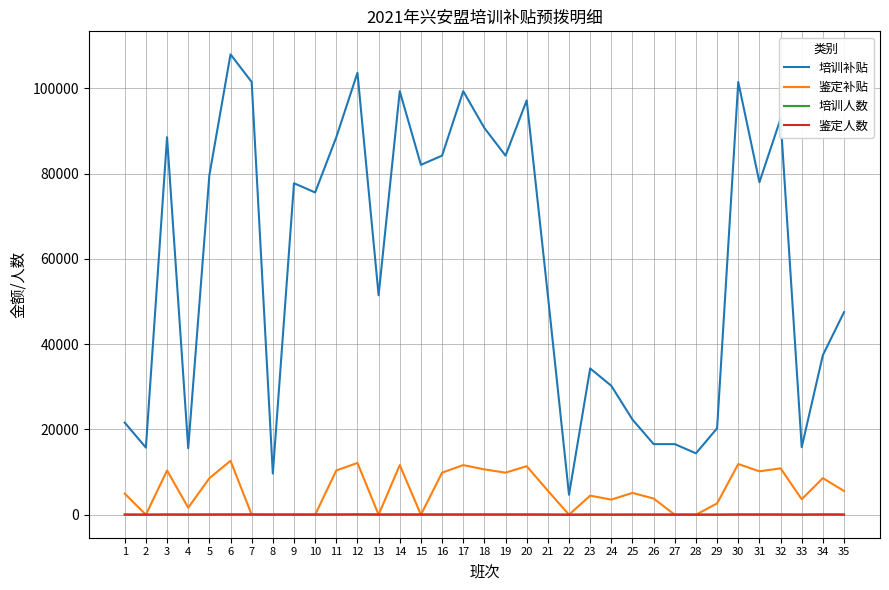

What is the average value of the 培训补贴 series?

58817.9